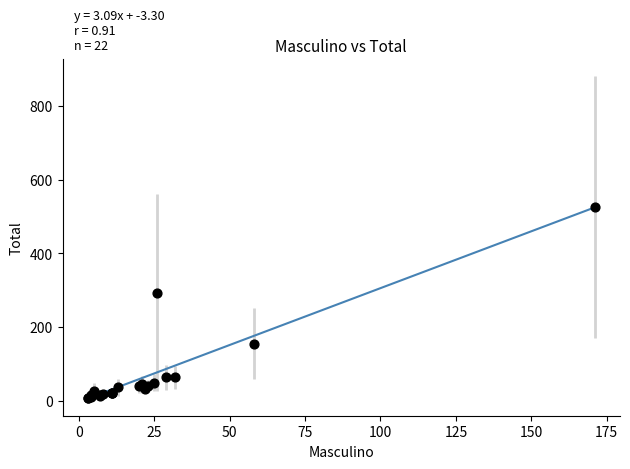

What Y value in the scatter plot is closest to 266?

293